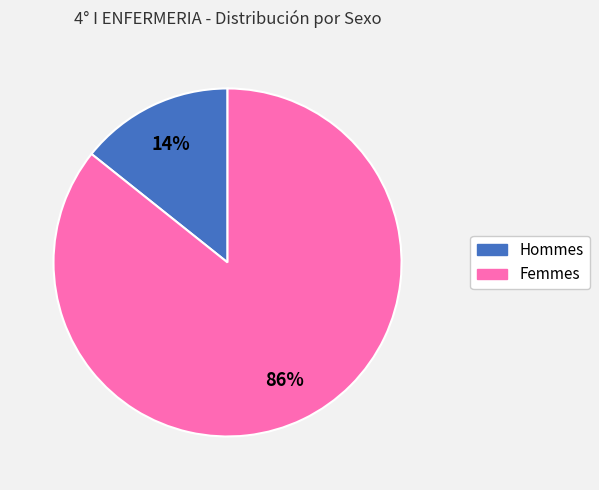

To the nearest percent, what is the average slice percentage?

50%